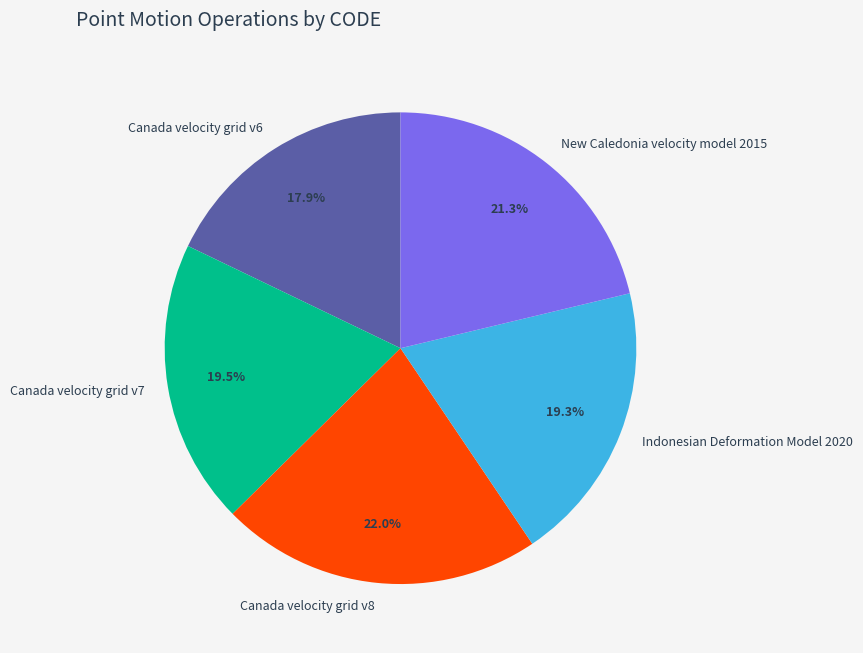

Approximately how many times larger is the value at Indonesian Deformation Model 2020 compared to Canada velocity grid v8?

0.9